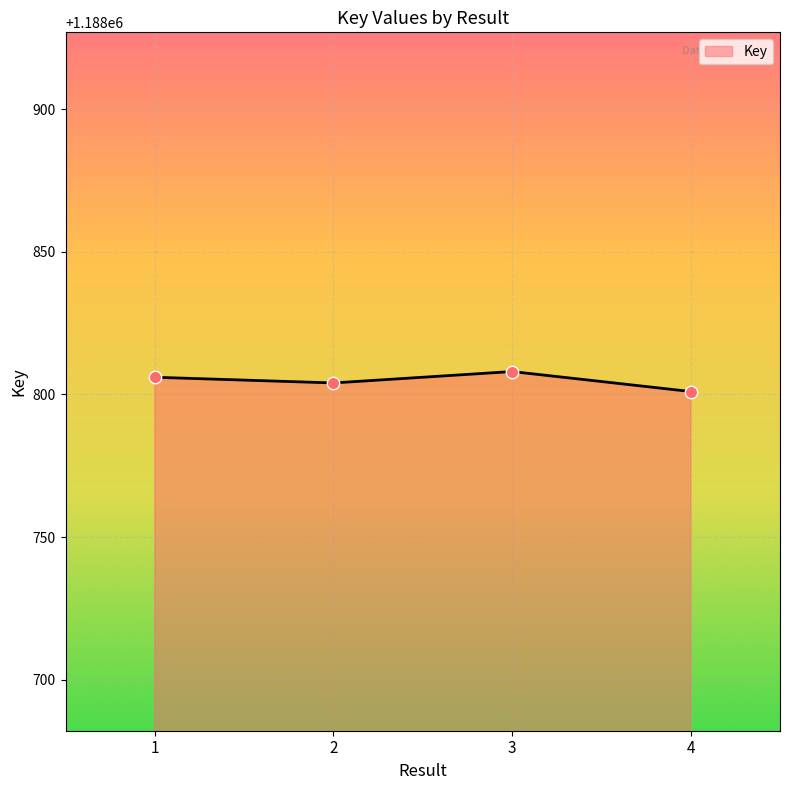

Which has a higher value, 3 or 4?

3